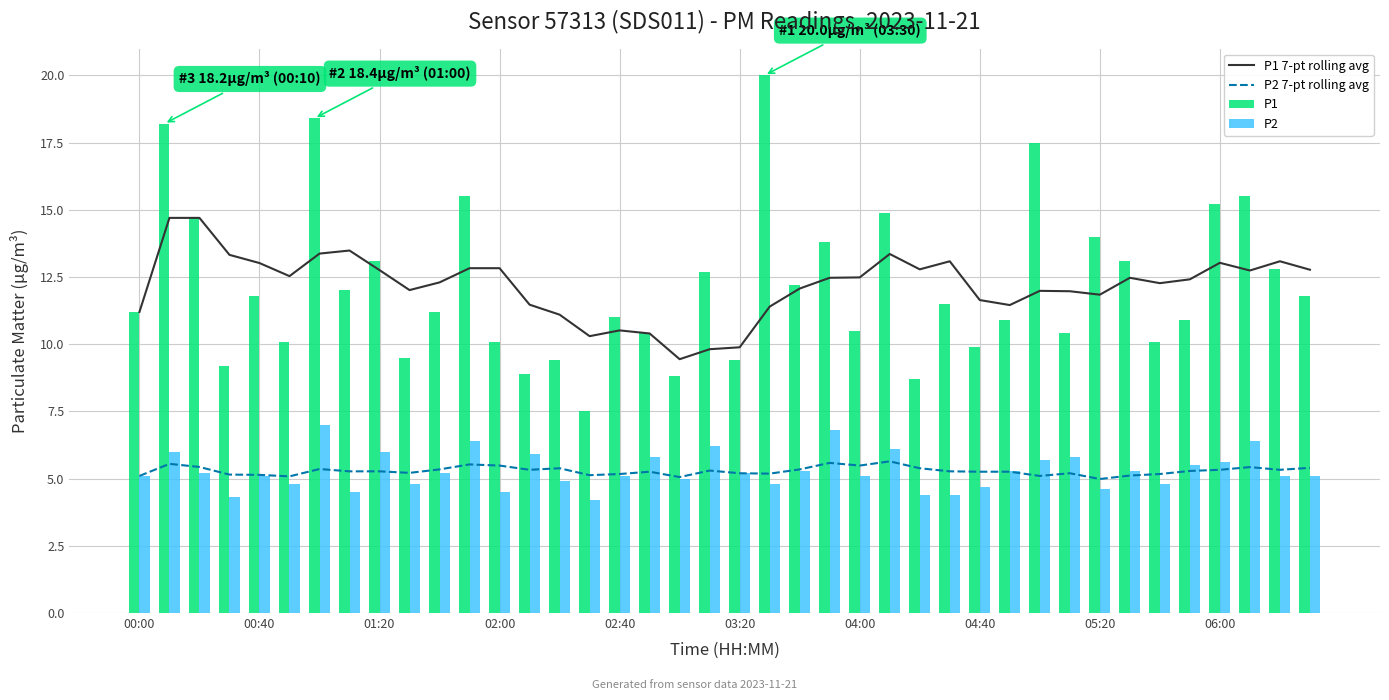

True or false: P1 7-pt rolling avg and P2 7-pt rolling avg cross at least once.

False